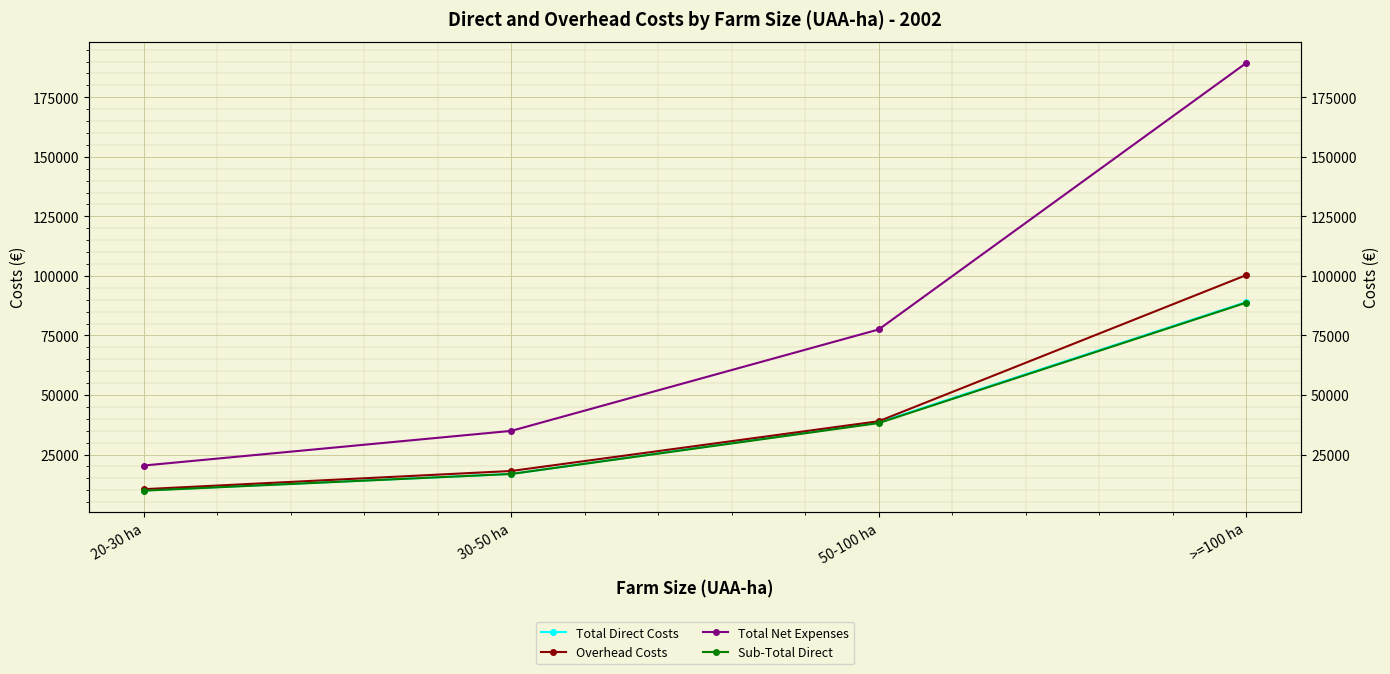

What is the total value across all series at >=100 ha?

467437